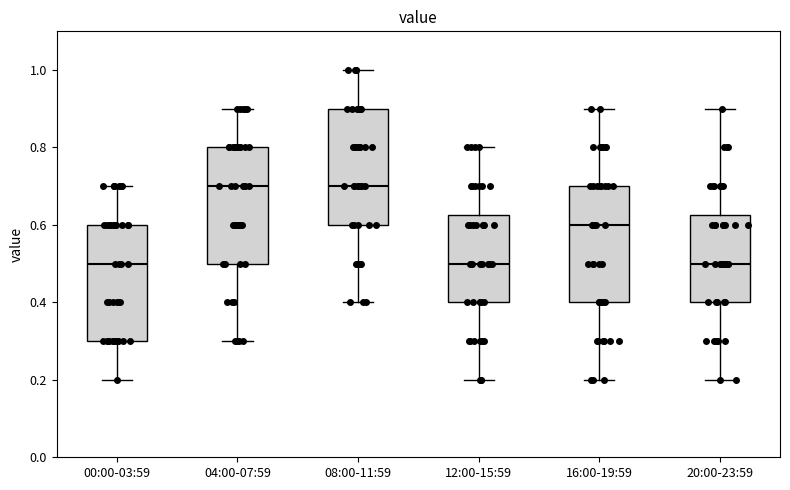

Reading left to right, transcribe this box plot: for each box, give where its median line is, the range the box spans, and where its two whiskers end, as read against the y-axis. The values are not printed on the chart, so give them approximately, as read against the axis.

00:00-03:59: median 0.50, box 0.30 to 0.60, whiskers 0.20 to 0.70
04:00-07:59: median 0.70, box 0.50 to 0.80, whiskers 0.30 to 0.90
08:00-11:59: median 0.70, box 0.60 to 0.90, whiskers 0.40 to 1.00
12:00-15:59: median 0.50, box 0.40 to 0.62, whiskers 0.20 to 0.80
16:00-19:59: median 0.60, box 0.40 to 0.70, whiskers 0.20 to 0.90
20:00-23:59: median 0.50, box 0.40 to 0.62, whiskers 0.20 to 0.90